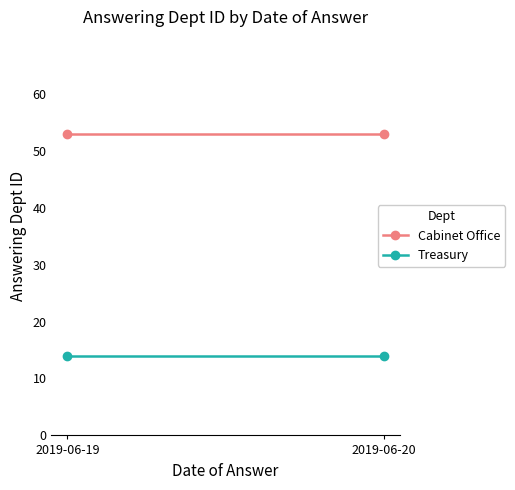

What is the sum of all Cabinet Office values?

106